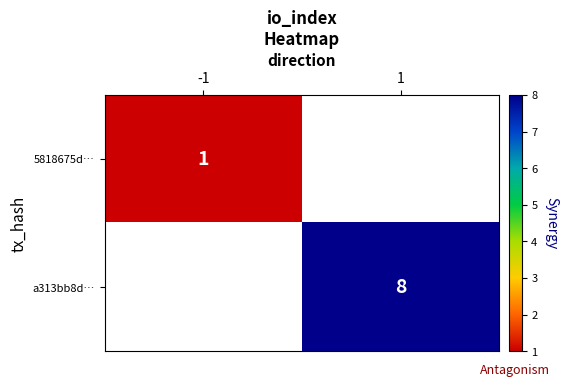

The value of 5818675d… at -1 is 1. True or false?

True